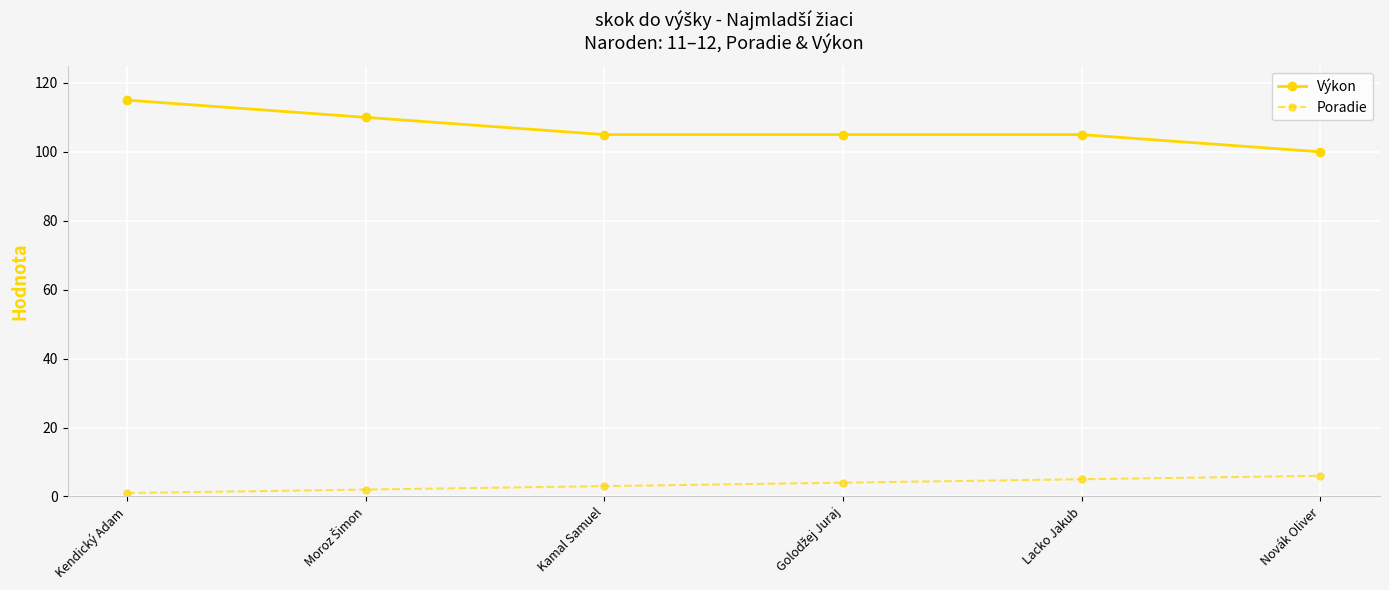

Which series has the largest range (max minus min)?

Výkon